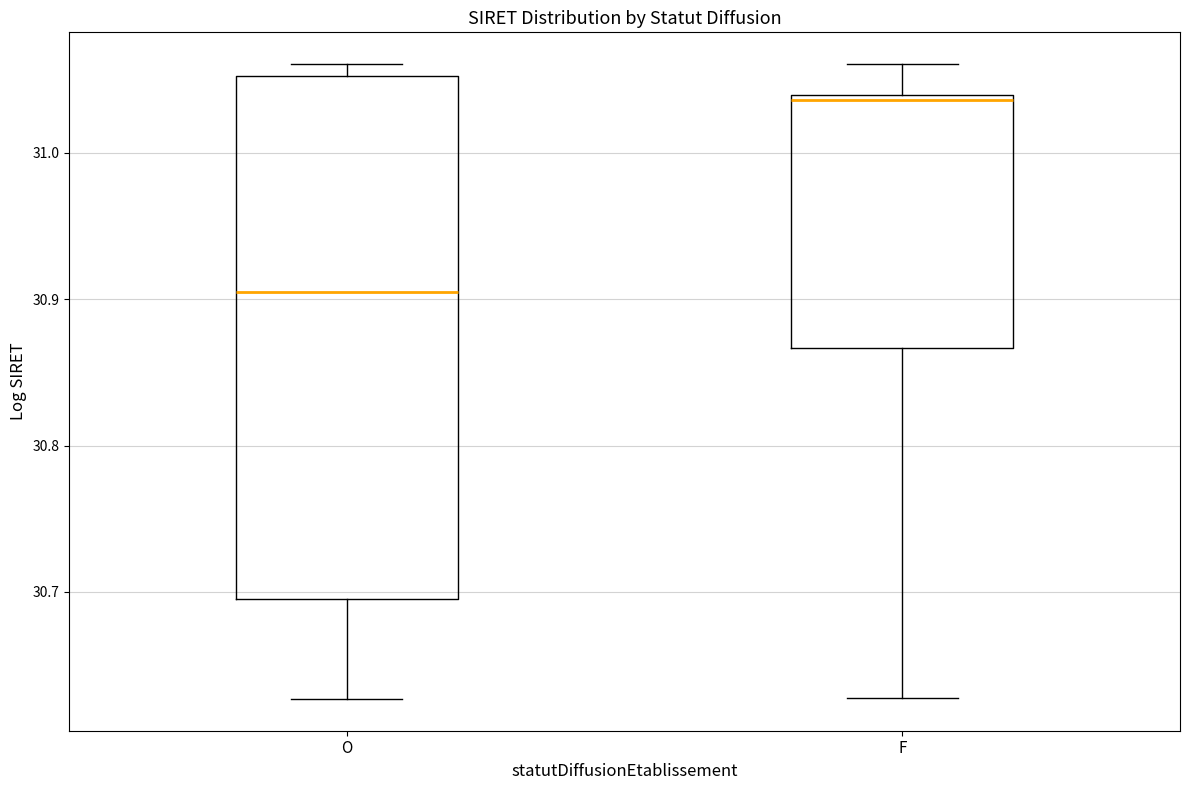

Which box's median line is the lowest?

O